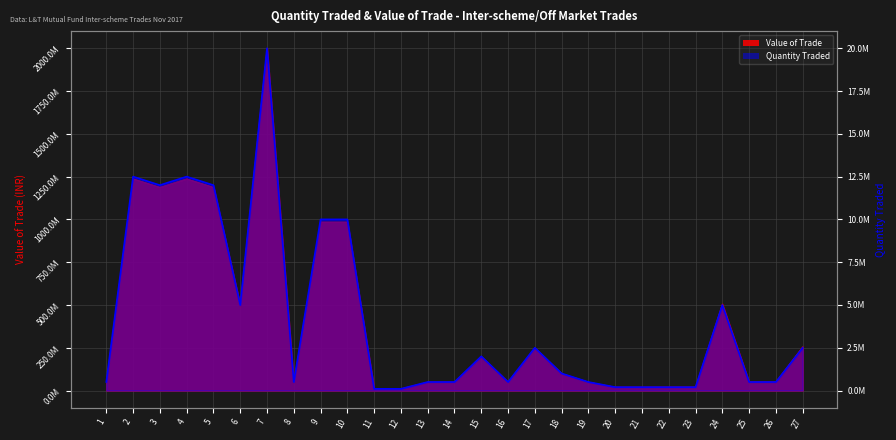

True or false: Value of the Trade and Quantity Traded intersect in this chart.

False